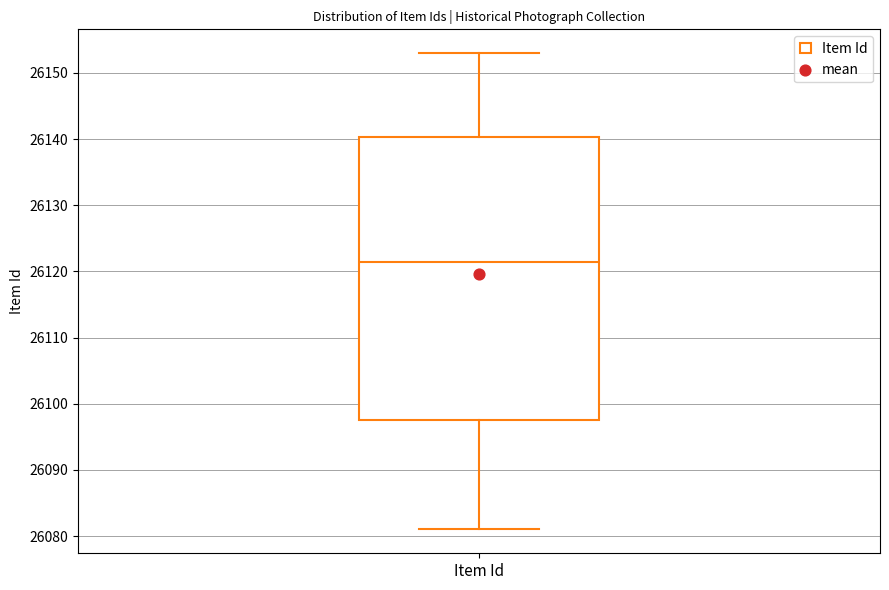

Where does the median line of the box for Item Id sit on the y-axis? The values are not printed on the chart, so give them approximately, as read against the axis.

26122